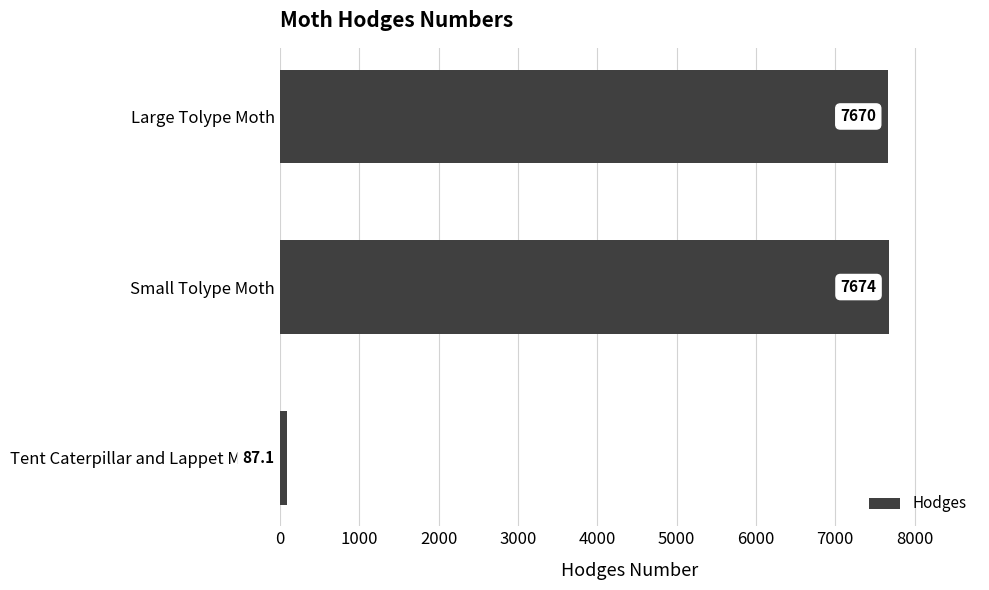

Are the bars grouped side by side (vs. stacked)?

No